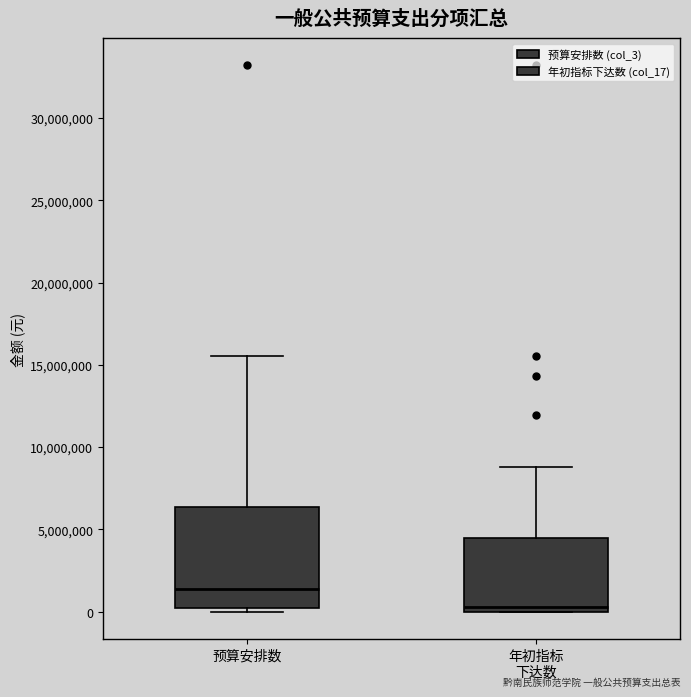

Reading left to right, read every box against the y-axis: the position of its median line, the range the box covers, and the ends of its whiskers. The values are not printed on the chart, so give them approximately, as read against the axis.

预算安排数: median 1500000, box 0 to 6500000, whiskers 0 (just below the box's lower edge) to 15500000
年初指标 下达数: median 500000, box 0 to 4500000, whiskers 0 to 9000000